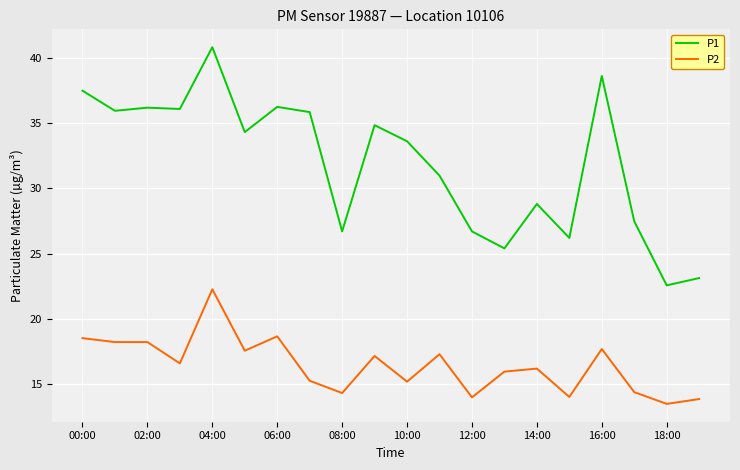

List the series in order of their peak value, highest first.

P1, P2